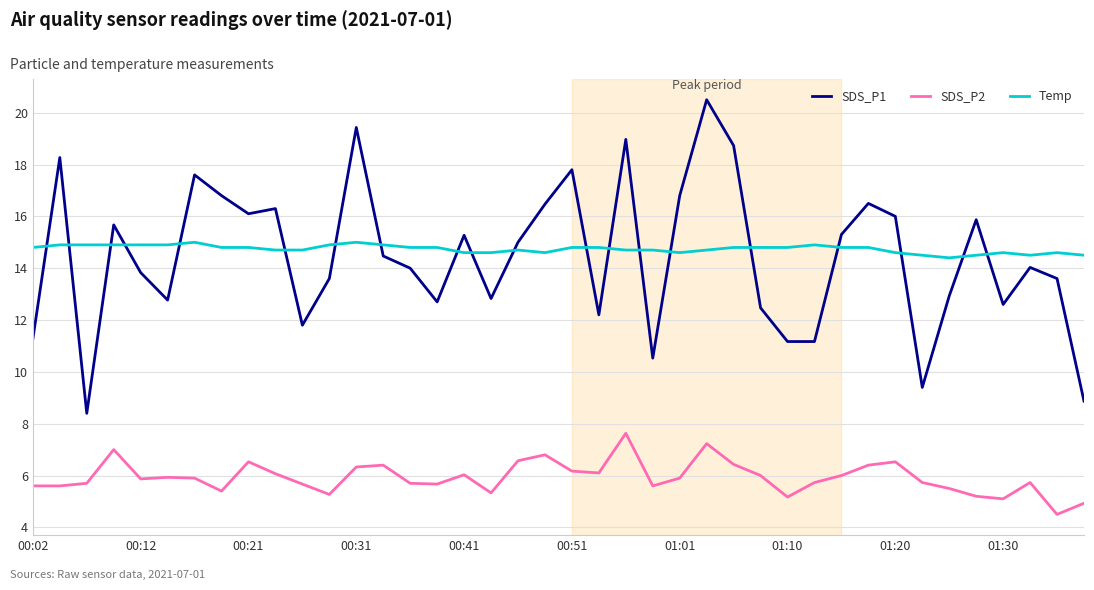

List the series in order of their peak value, highest first.

SDS_P1, Temp, SDS_P2